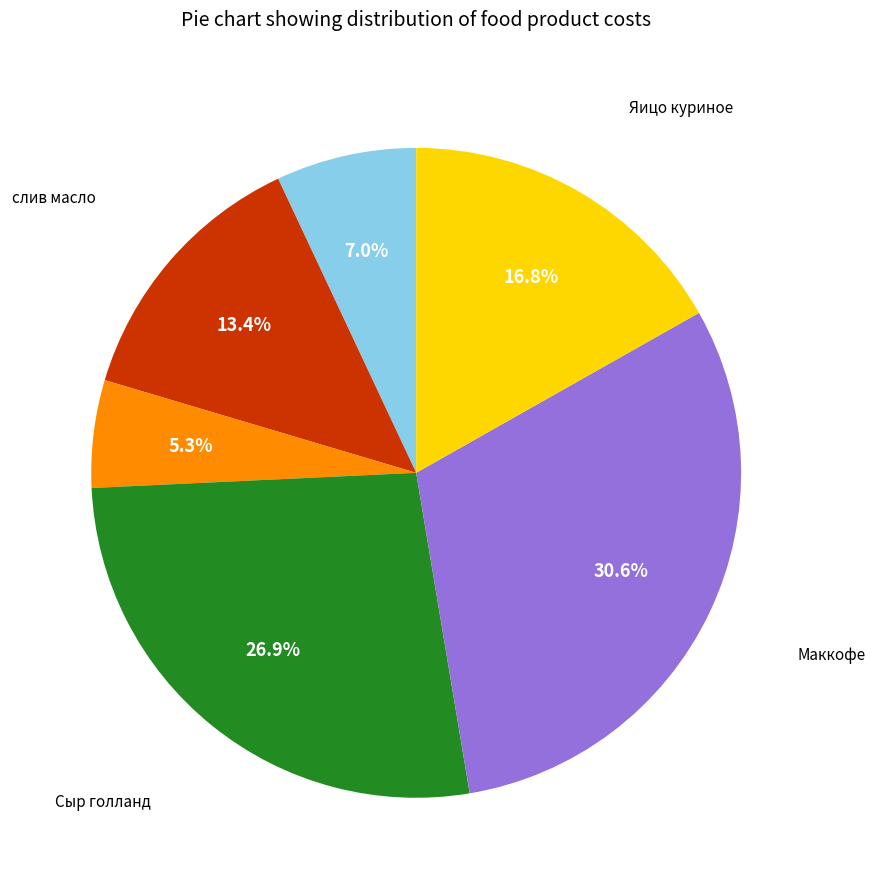

Is there any slice that represents more than half of the pie?

No